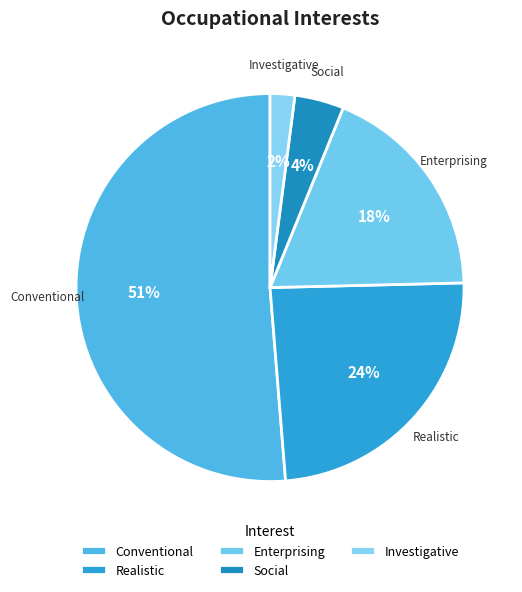

To the nearest percent, what portion does Investigative represent?

2%